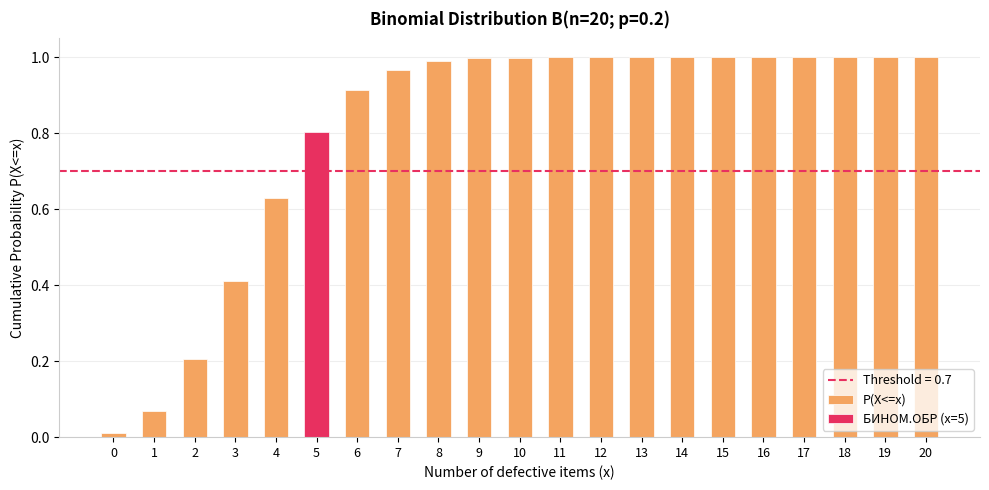

What is the difference between the second highest and second lowest values?

0.9